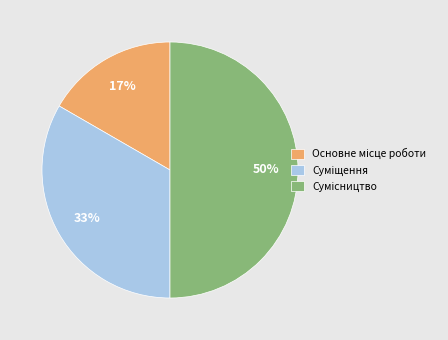

To the nearest percent, what is the average slice percentage?

33%